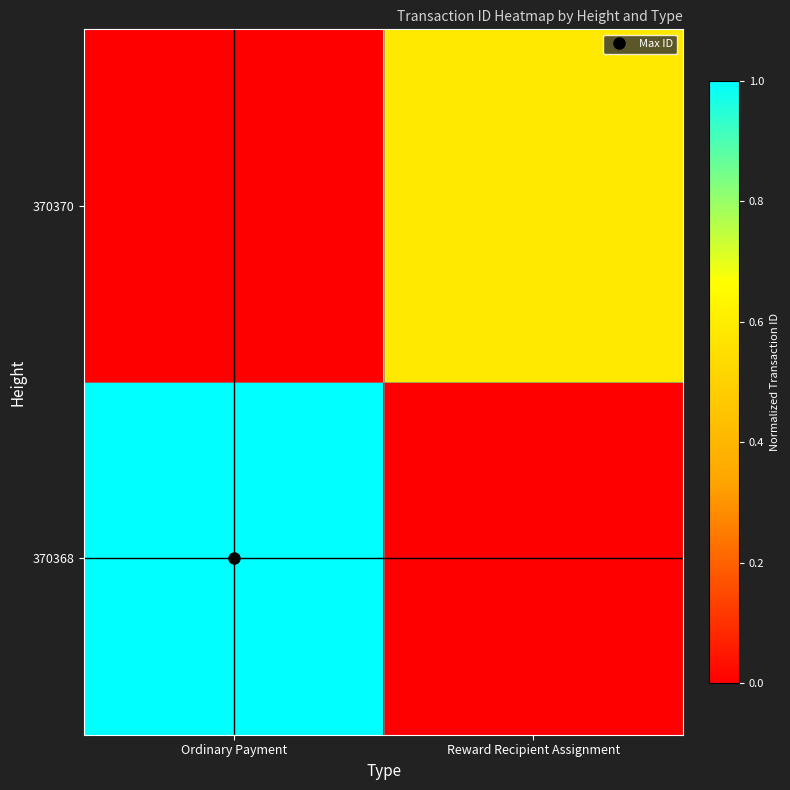

Reading left to right, what are all the values shown in this chart?

370368: Ordinary Payment=1.0	Reward Recipient Assignment=0.0
370370: Ordinary Payment=0.0	Reward Recipient Assignment=0.6